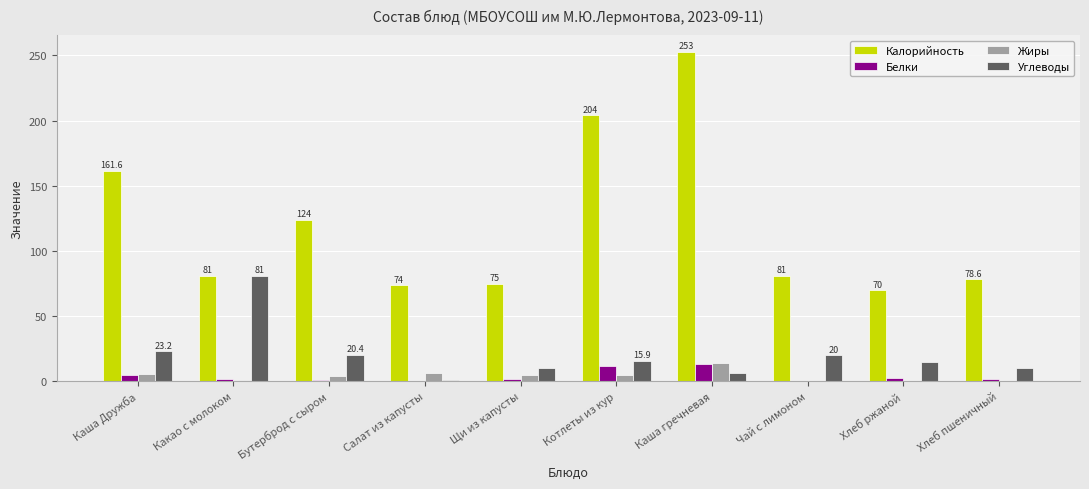

What is the total value across all series at Каша гречневая?

286.0